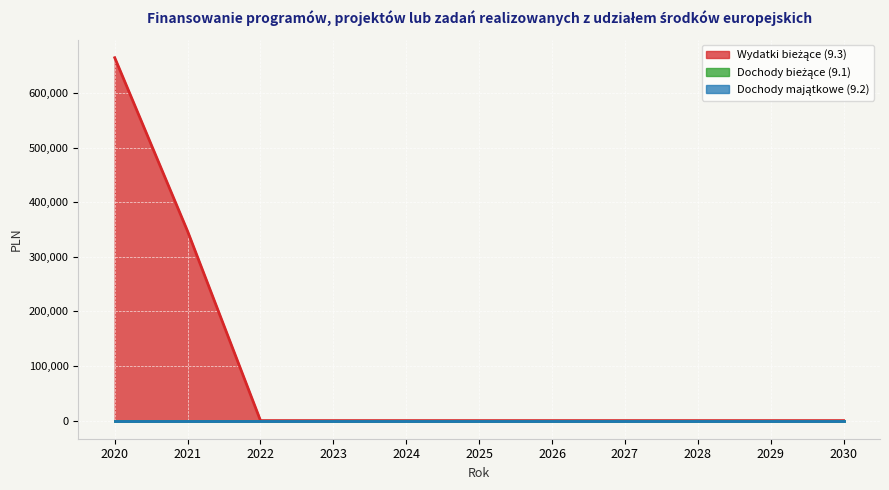

How many lines are shown in the chart?

3